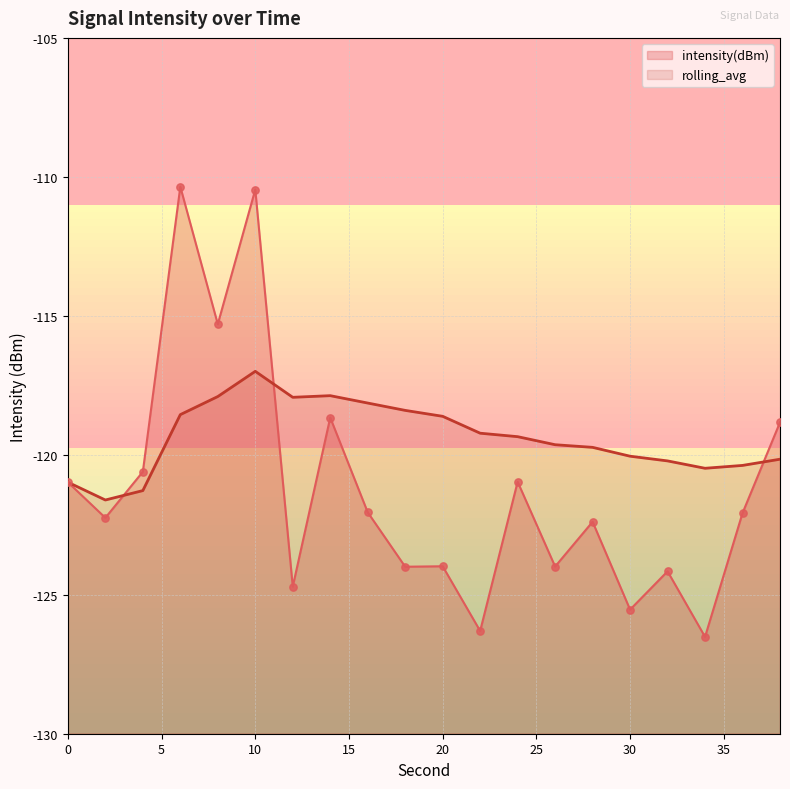

Which series reaches the minimum Y coordinate?

intensity(dBm)